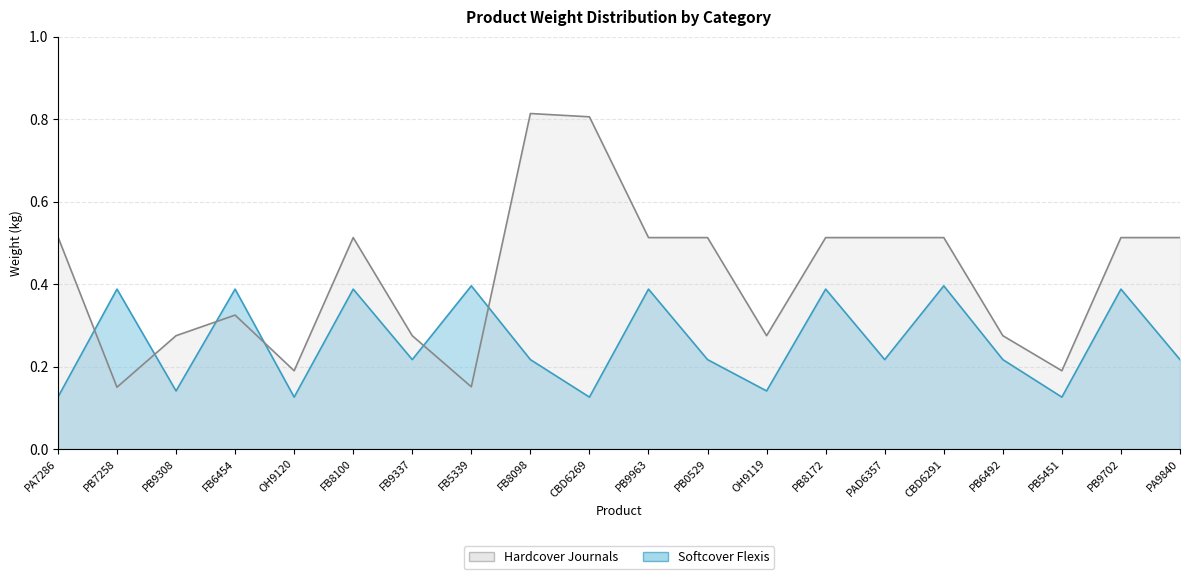

Reading left to right, extract all data points from this chart.

Hardcover Journals: 0.5	0.1	0.3	0.3	0.2	0.5	0.3	0.2	0.8	0.8	0.5	0.5	0.3	0.5	0.5	0.5	0.3	0.2	0.5	0.5
Softcover Flexis: 0.1	0.4	0.1	0.4	0.1	0.4	0.2	0.4	0.2	0.1	0.4	0.2	0.1	0.4	0.2	0.4	0.2	0.1	0.4	0.2